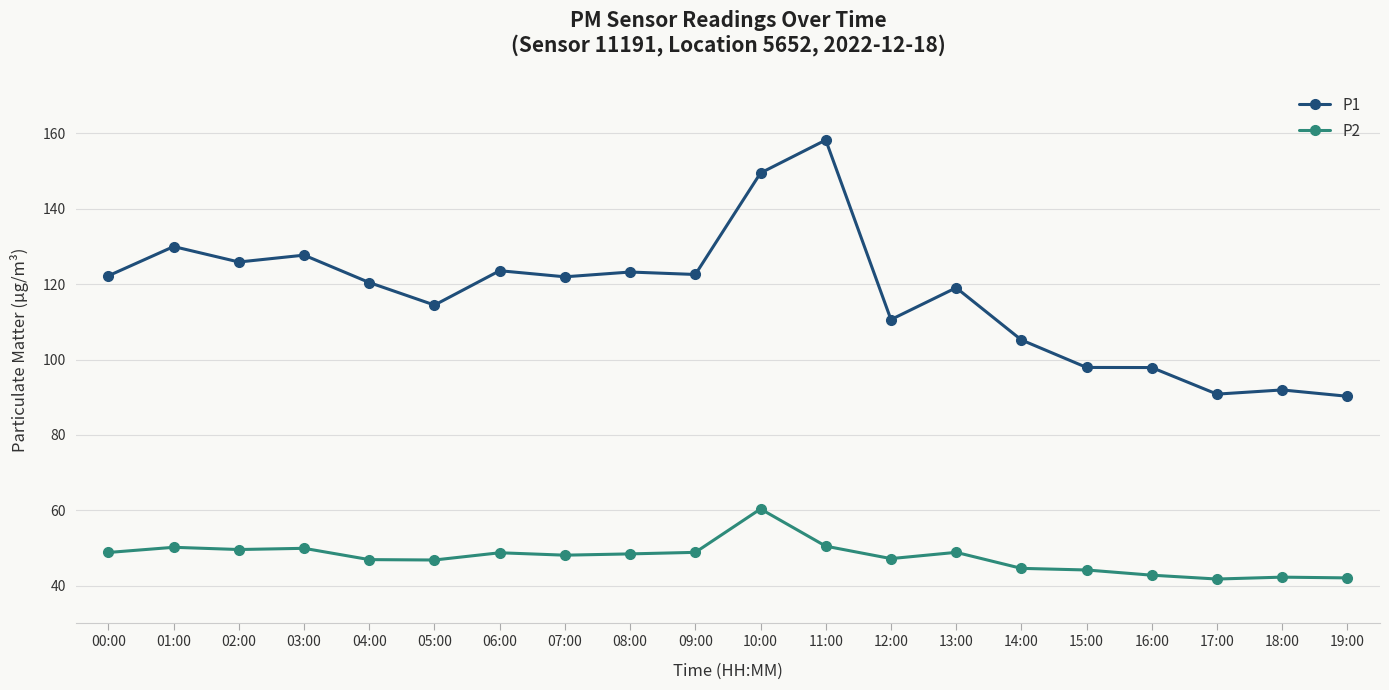

True or false: P2 and P1 intersect in this chart.

False